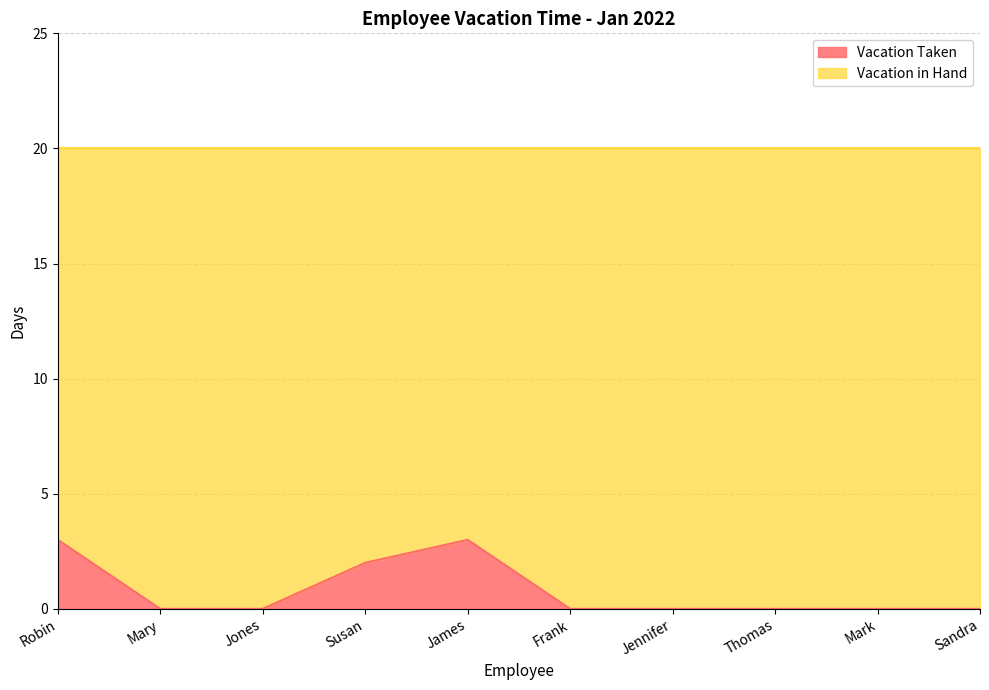

What is the approximate value of Vacation Taken at Robin?

3